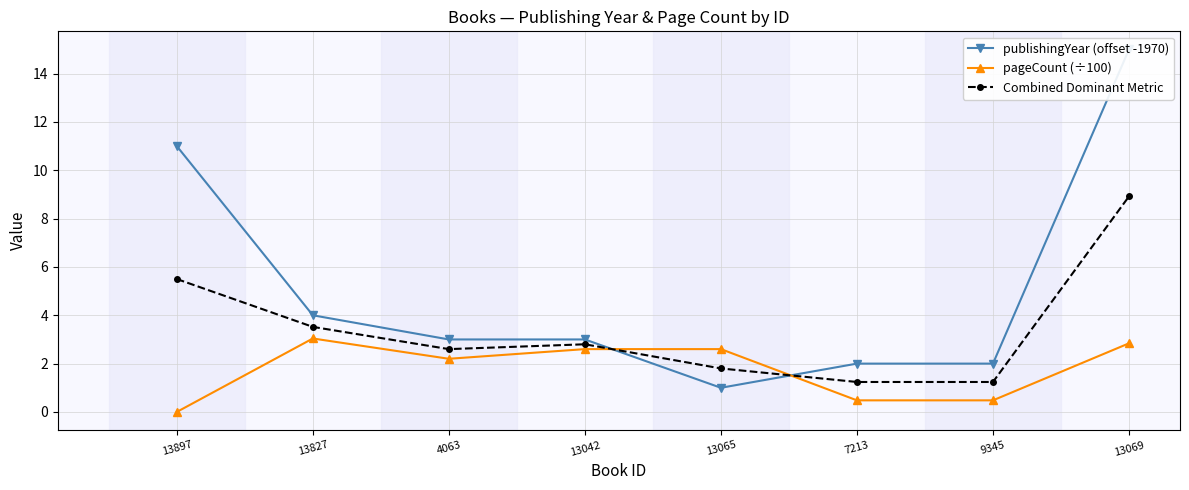

What is the difference between the publishingYear (offset -1970) values at 7213 and 13042?

1.0